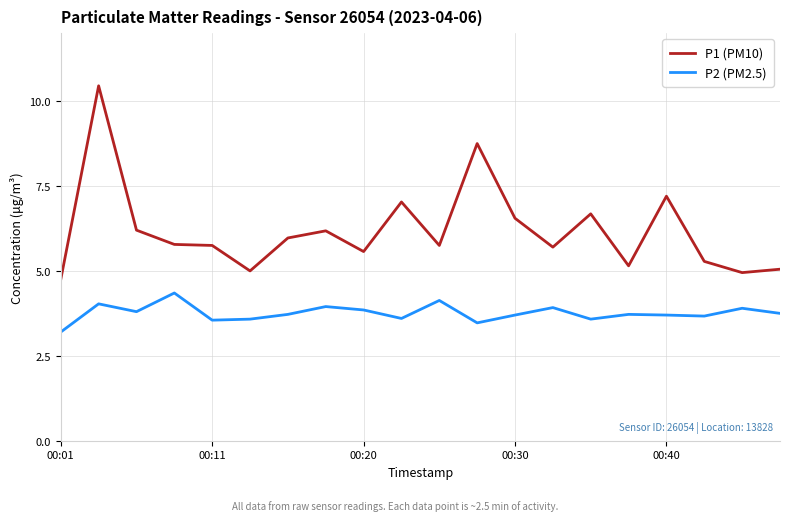

Which series has the largest range (max minus min)?

P1 (PM10)